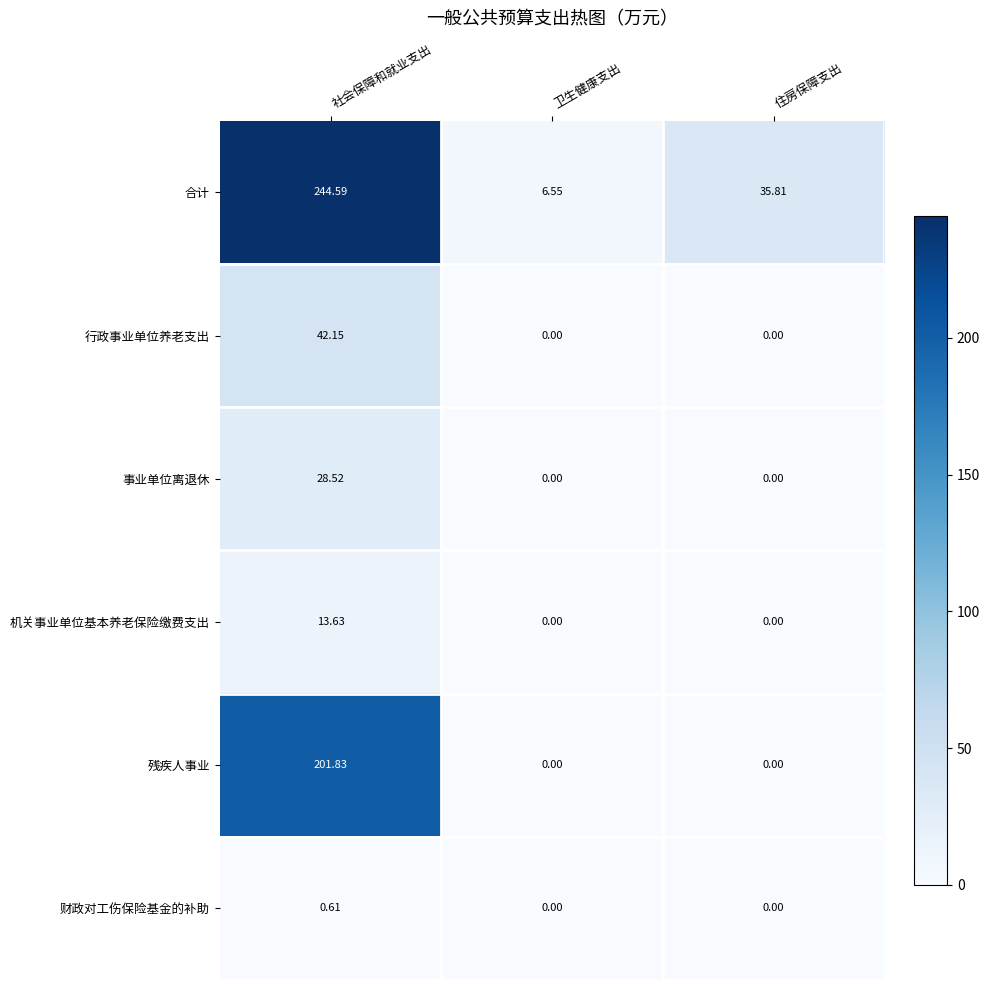

Which series has the largest total across all categories?

合计